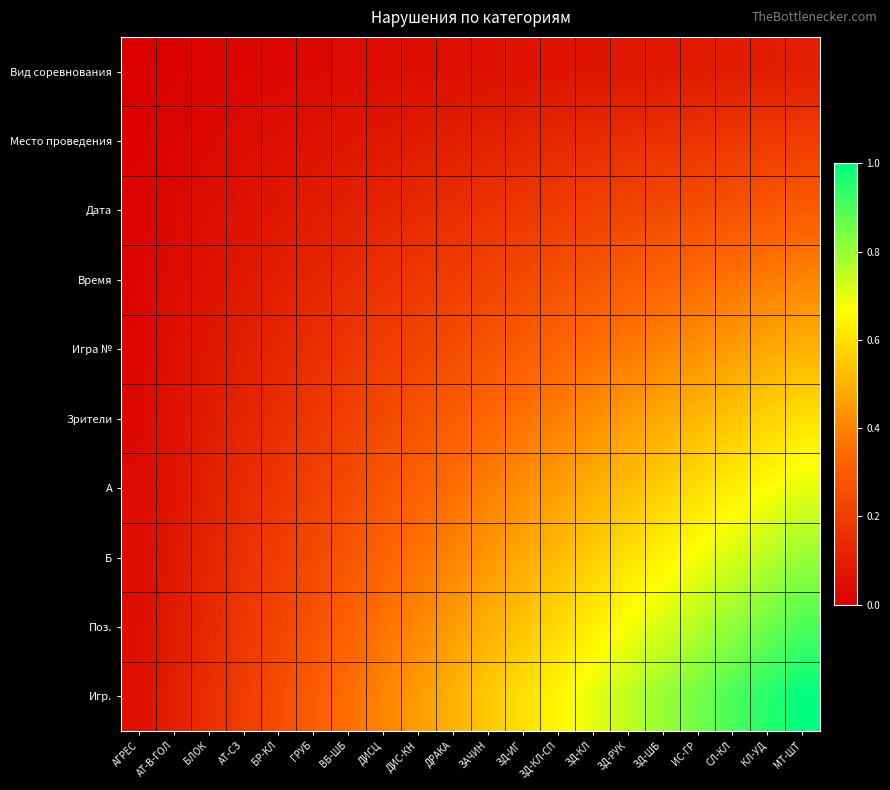

Which series has the widest spread of values?

Игр.